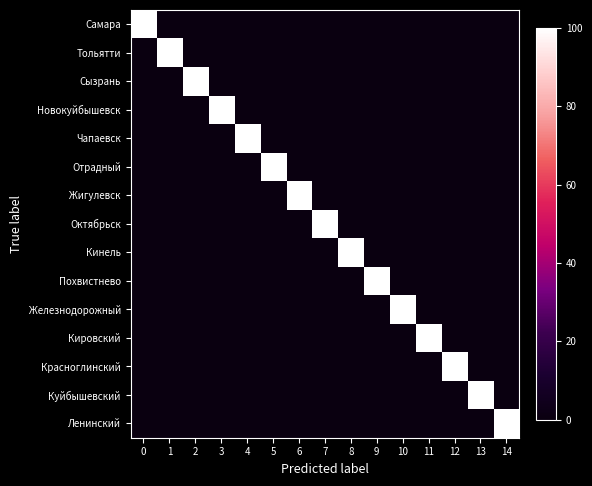

Reading left to right, extract all data points from this chart.

Самара: 0=100	1=0	2=0	3=0	4=0	5=0	6=0	7=0	8=0	9=0	10=0	11=0	12=0	13=0	14=0
Тольятти: 0=0	1=100	2=0	3=0	4=0	5=0	6=0	7=0	8=0	9=0	10=0	11=0	12=0	13=0	14=0
Сызрань: 0=0	1=0	2=100	3=0	4=0	5=0	6=0	7=0	8=0	9=0	10=0	11=0	12=0	13=0	14=0
Новокуйбышевск: 0=0	1=0	2=0	3=100	4=0	5=0	6=0	7=0	8=0	9=0	10=0	11=0	12=0	13=0	14=0
Чапаевск: 0=0	1=0	2=0	3=0	4=100	5=0	6=0	7=0	8=0	9=0	10=0	11=0	12=0	13=0	14=0
Отрадный: 0=0	1=0	2=0	3=0	4=0	5=100	6=0	7=0	8=0	9=0	10=0	11=0	12=0	13=0	14=0
Жигулевск: 0=0	1=0	2=0	3=0	4=0	5=0	6=100	7=0	8=0	9=0	10=0	11=0	12=0	13=0	14=0
Октябрьск: 0=0	1=0	2=0	3=0	4=0	5=0	6=0	7=100	8=0	9=0	10=0	11=0	12=0	13=0	14=0
Кинель: 0=0	1=0	2=0	3=0	4=0	5=0	6=0	7=0	8=100	9=0	10=0	11=0	12=0	13=0	14=0
Похвистнево: 0=0	1=0	2=0	3=0	4=0	5=0	6=0	7=0	8=0	9=100	10=0	11=0	12=0	13=0	14=0
Железнодорожный: 0=0	1=0	2=0	3=0	4=0	5=0	6=0	7=0	8=0	9=0	10=100	11=0	12=0	13=0	14=0
Кировский: 0=0	1=0	2=0	3=0	4=0	5=0	6=0	7=0	8=0	9=0	10=0	11=100	12=0	13=0	14=0
Красноглинский: 0=0	1=0	2=0	3=0	4=0	5=0	6=0	7=0	8=0	9=0	10=0	11=0	12=100	13=0	14=0
Куйбышевский: 0=0	1=0	2=0	3=0	4=0	5=0	6=0	7=0	8=0	9=0	10=0	11=0	12=0	13=100	14=0
Ленинский: 0=0	1=0	2=0	3=0	4=0	5=0	6=0	7=0	8=0	9=0	10=0	11=0	12=0	13=0	14=100